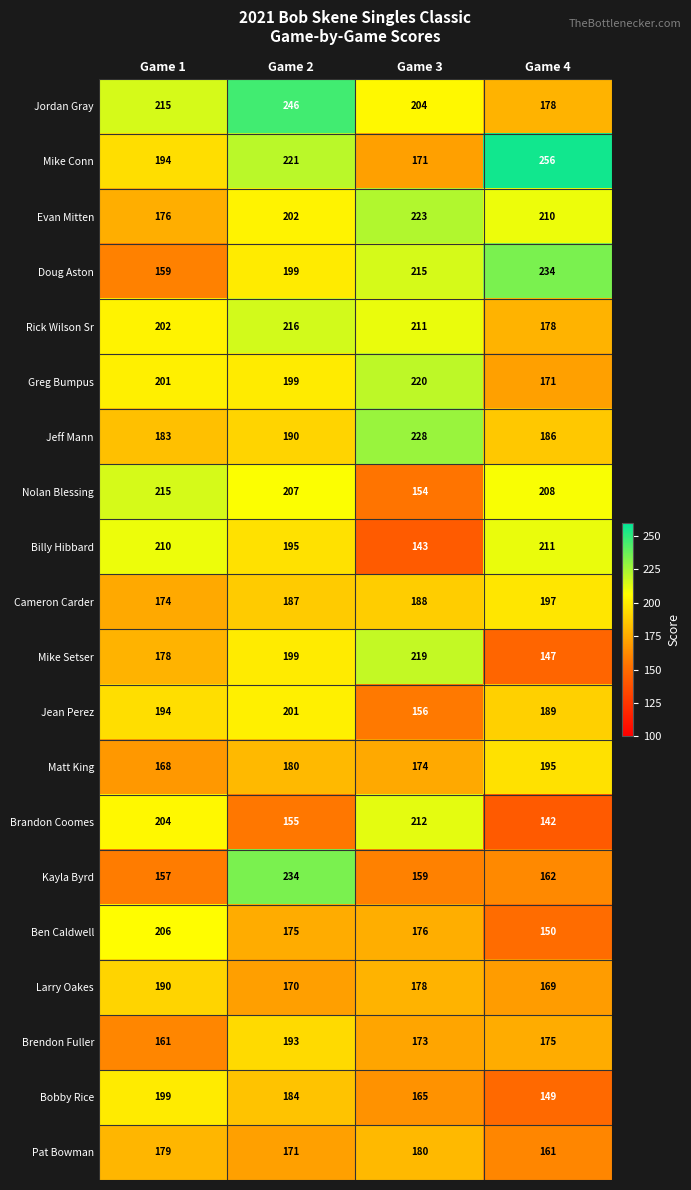

Count the number of data series in this chart.

20